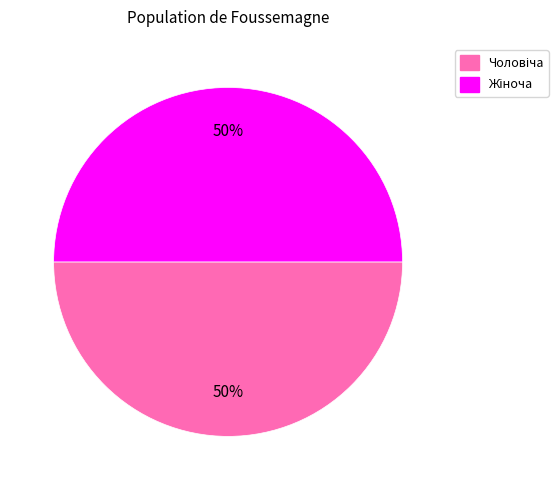

To the nearest percent, what is the average slice percentage?

50%